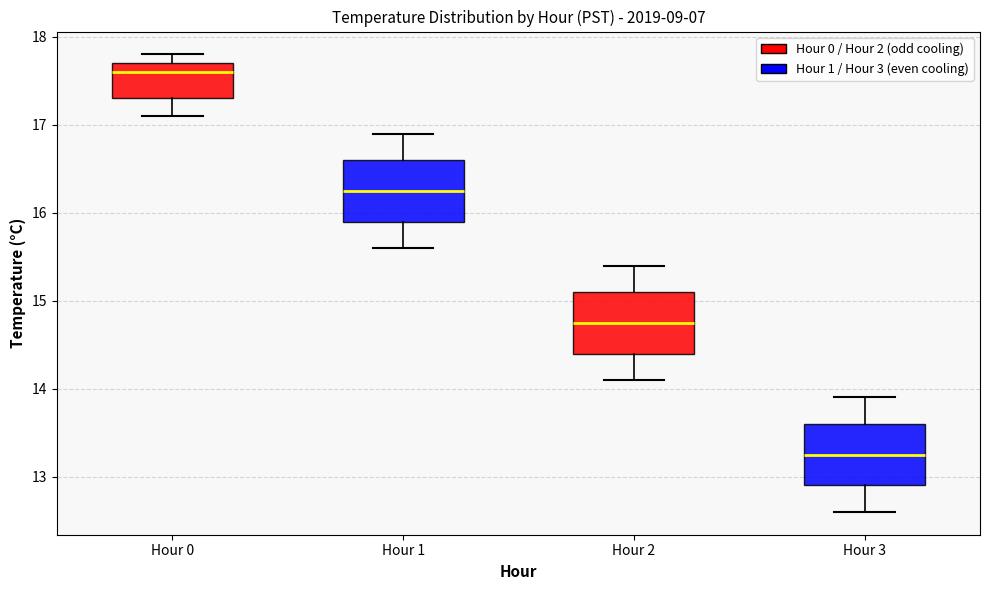

Which box has the highest median line?

Hour 0